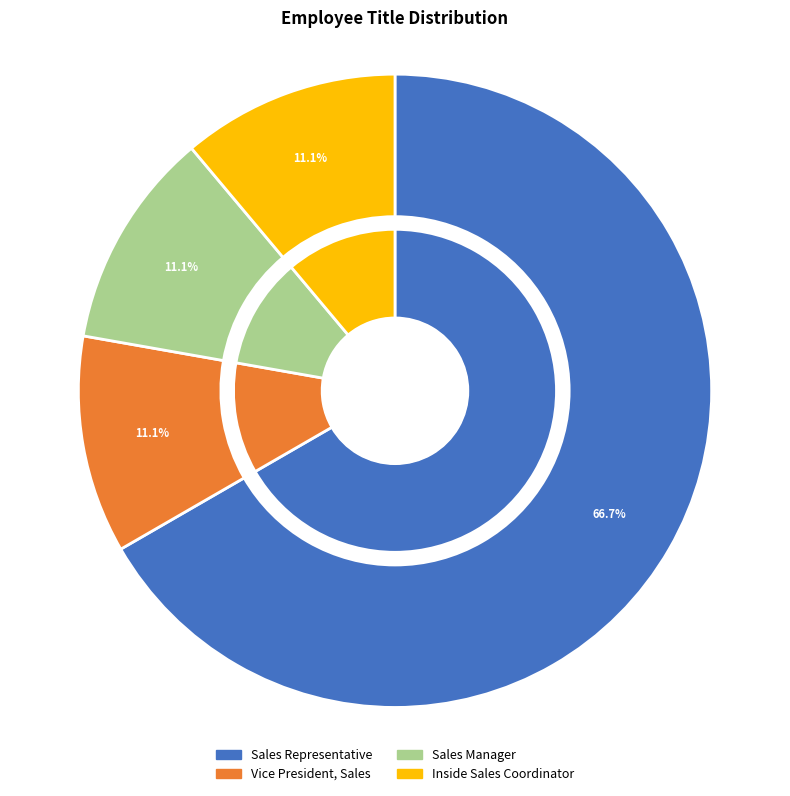

What is the majority slice?

Sales Representative